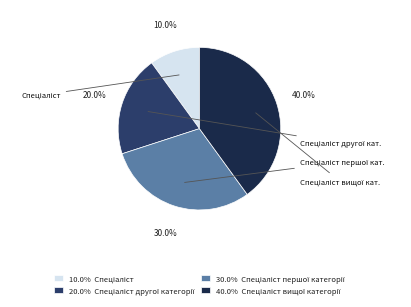

Is there any slice that represents more than half of the pie?

No